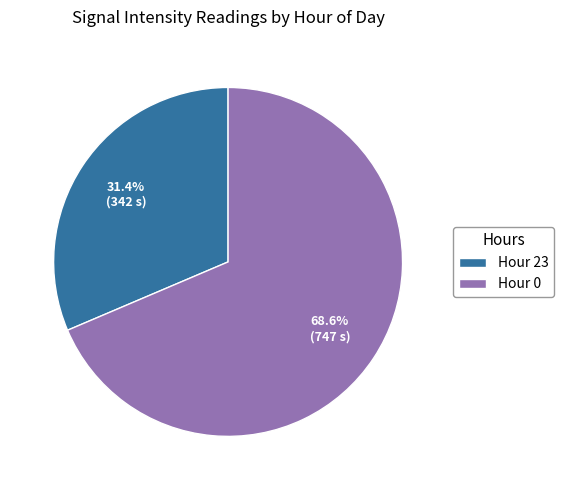

Which has a higher value, Hour 23 or Hour 0?

Hour 0